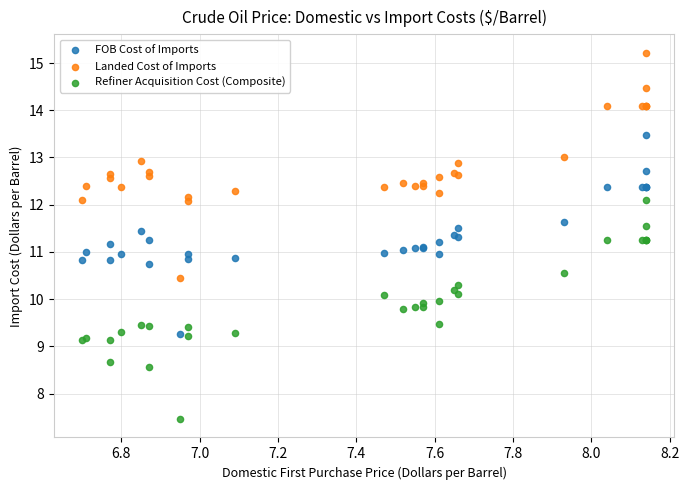

Which series reaches the maximum Y coordinate?

Landed Cost of Imports